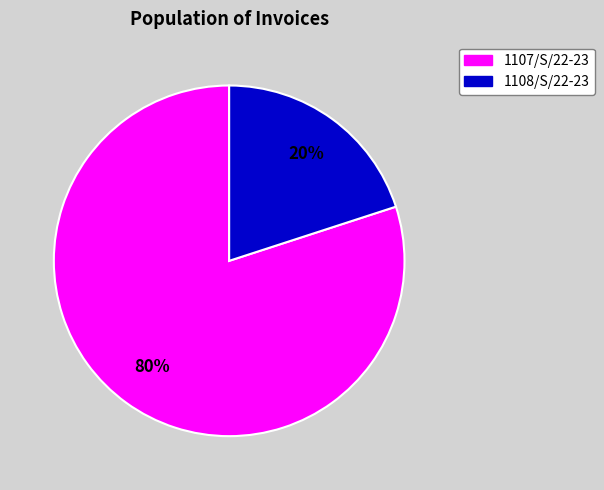

To the nearest percent, what percentage of the pie is 1107/S/22-23?

80%